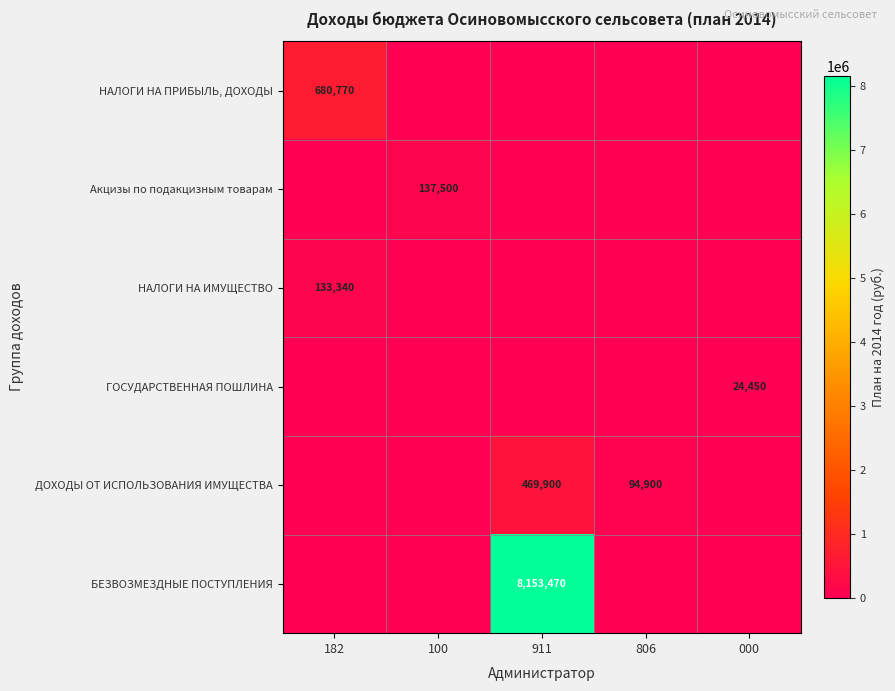

True or false: ДОХОДЫ ОТ ИСПОЛЬЗОВАНИЯ ИМУЩЕСТВА has a value of 616414 at 911.

False